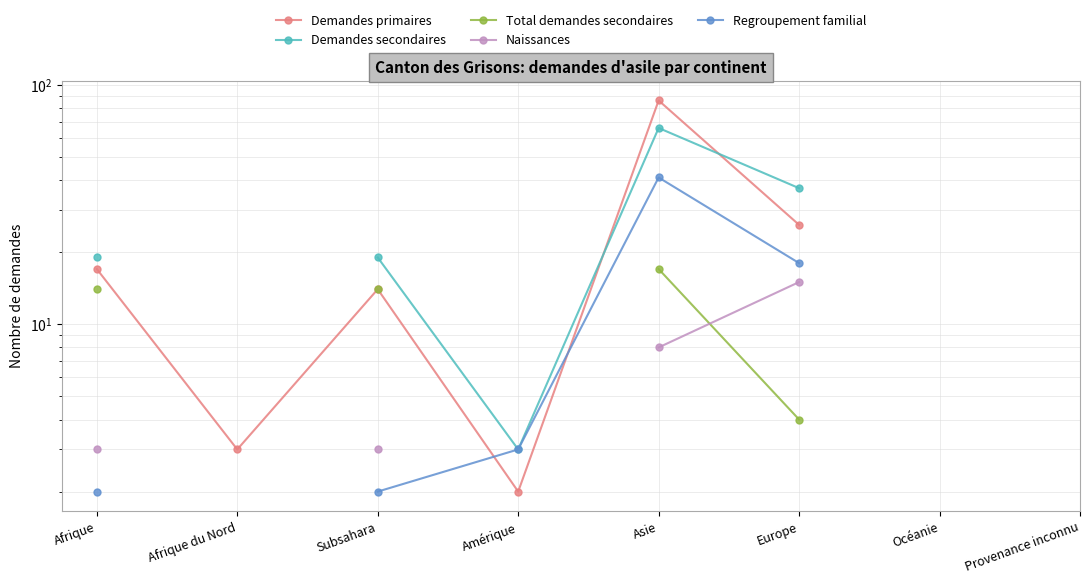

At which category does the chart reach its peak across all series?

Asie